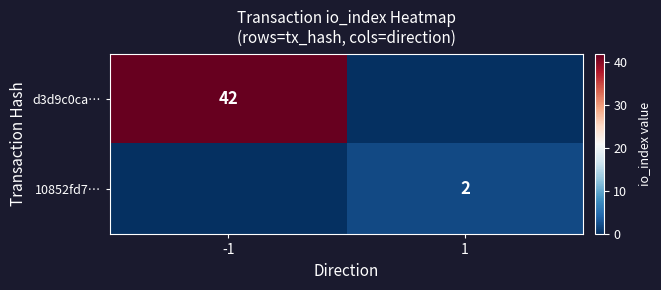

What is the total value across all series at 1?

2